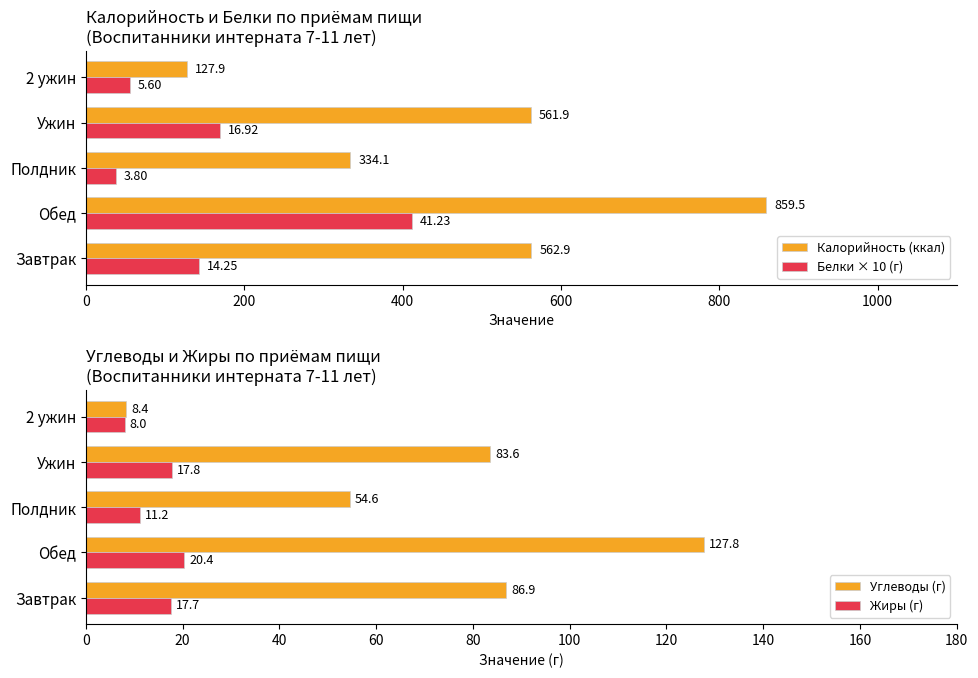

Are the bars grouped side by side (vs. stacked)?

Yes